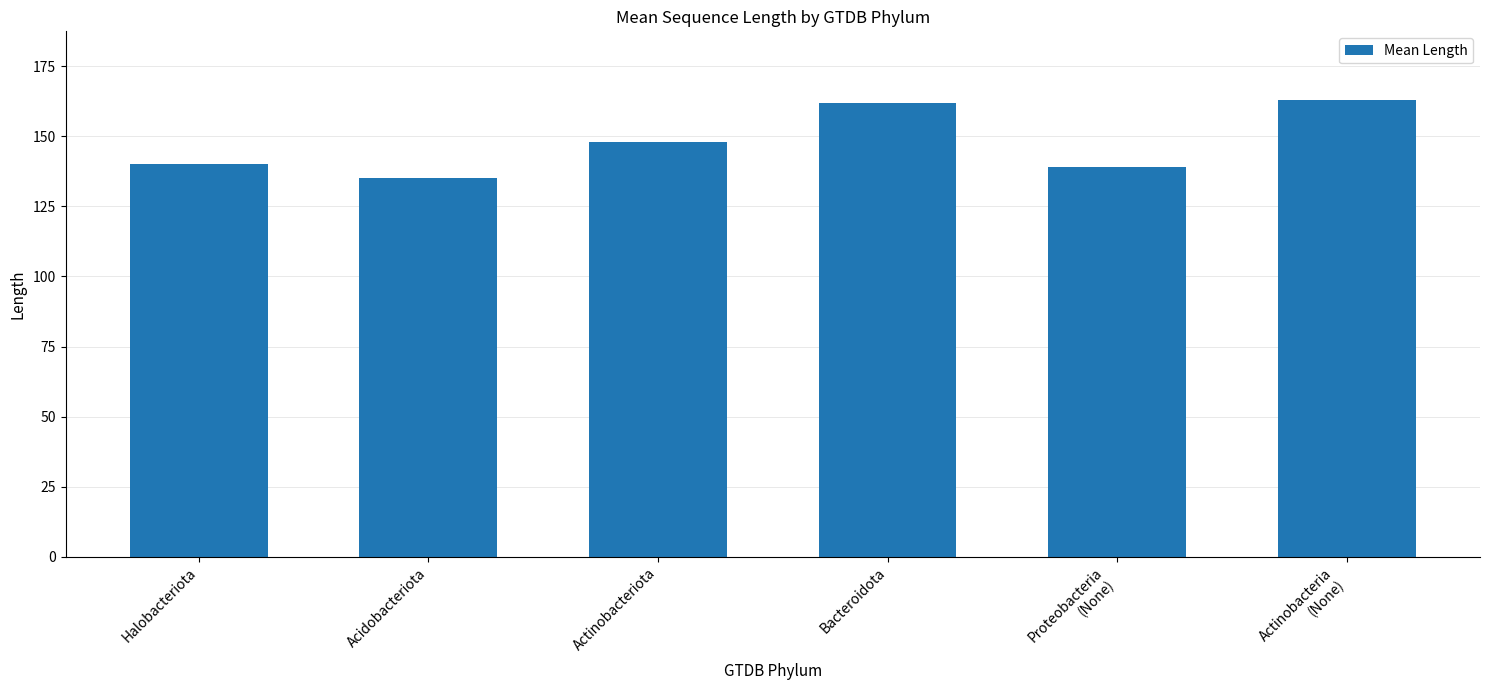

What is the label of the 2nd bar from the left?

Acidobacteriota